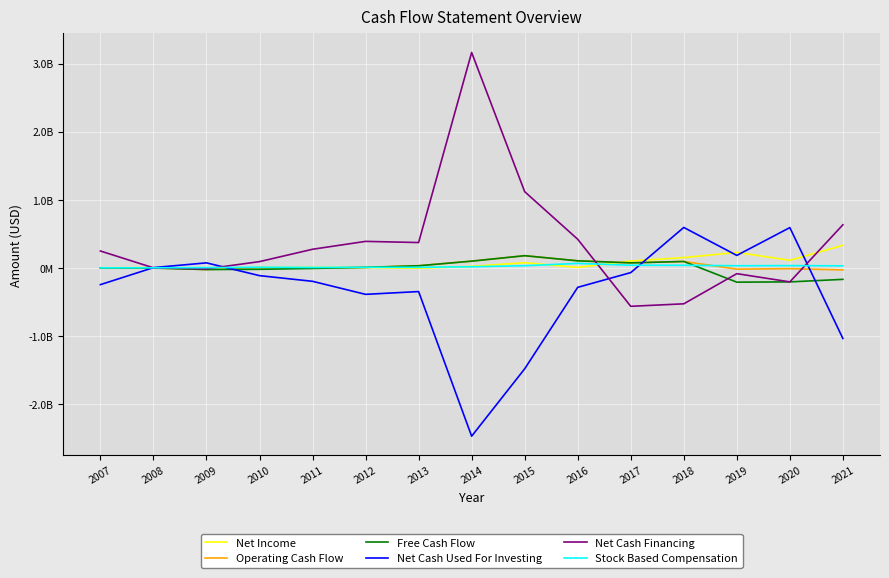

Where is the first local maximum for Net Cash Financing?

2012